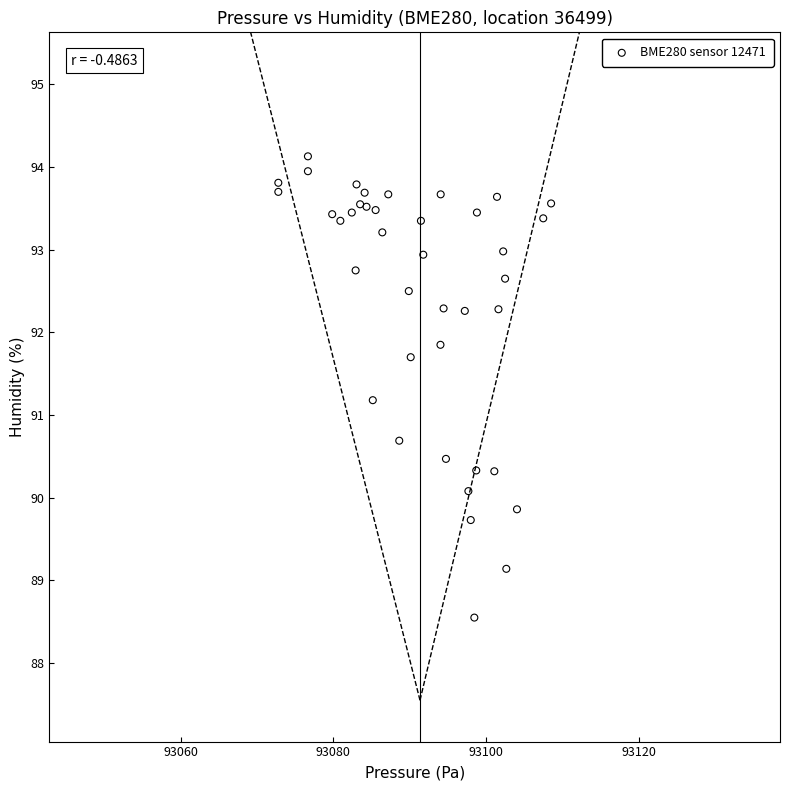

What Y value in the scatter plot is closest to 91?

91.2